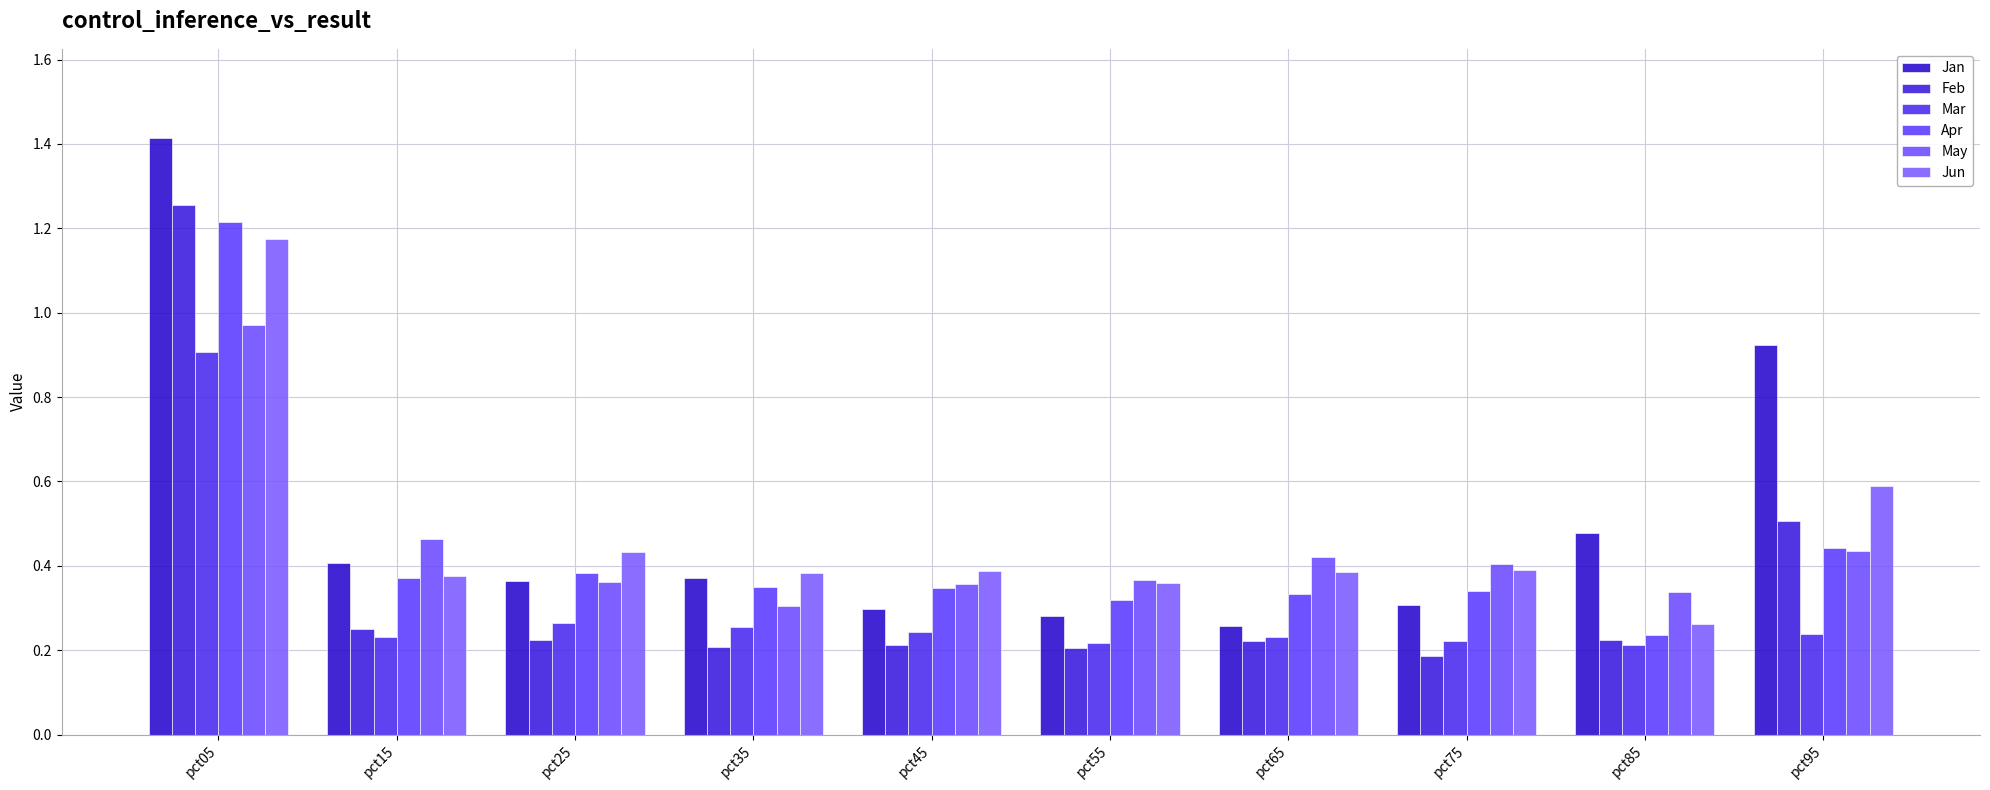

Where is Mar nearest to the value 0?

pct85